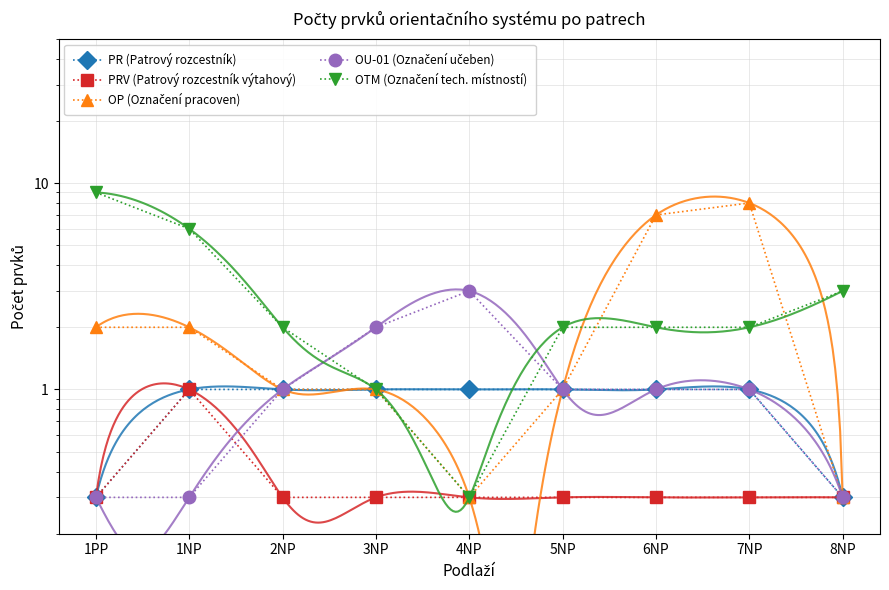

Does the chart have visible grid lines?

Yes